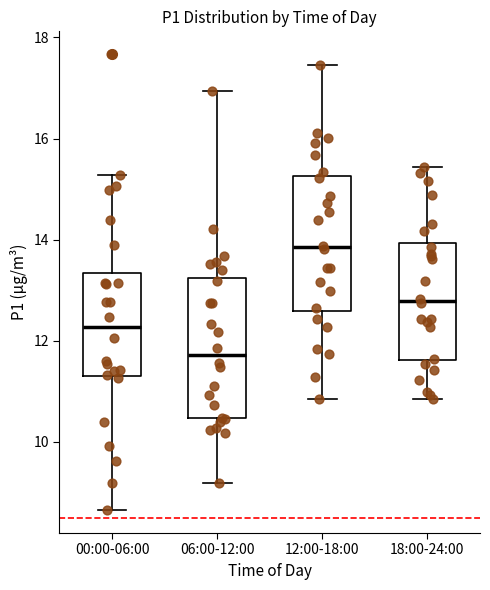

Where does the median line of the box for 06:00-12:00 sit on the y-axis? The values are not printed on the chart, so give them approximately, as read against the axis.

11.8